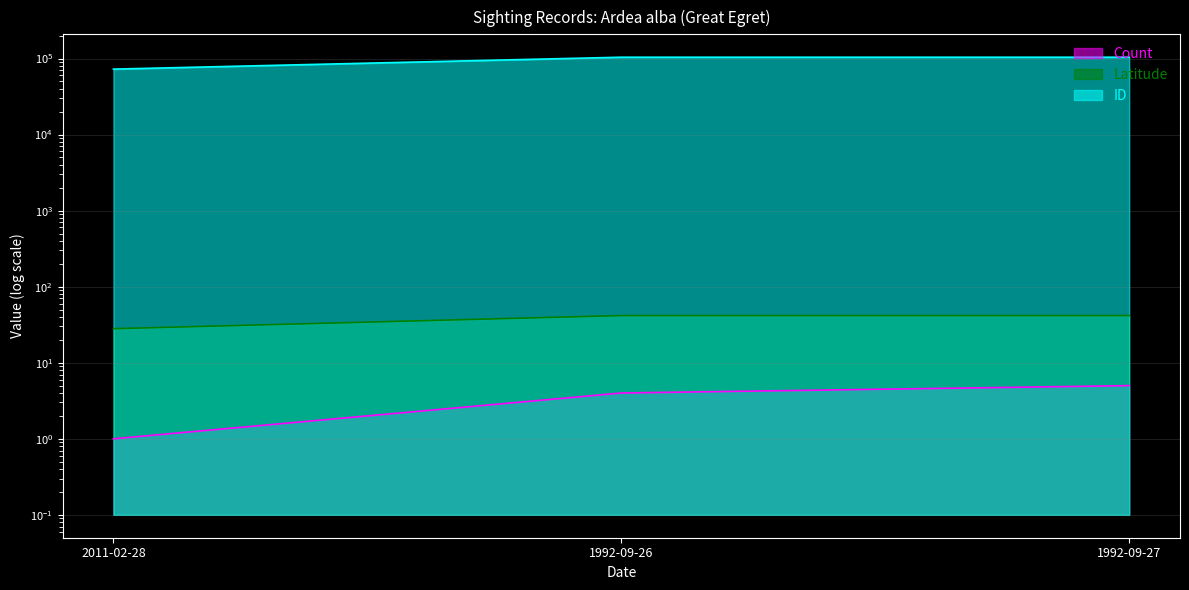

Is it true that ID equals 165805.2 at 1992-09-26?

False